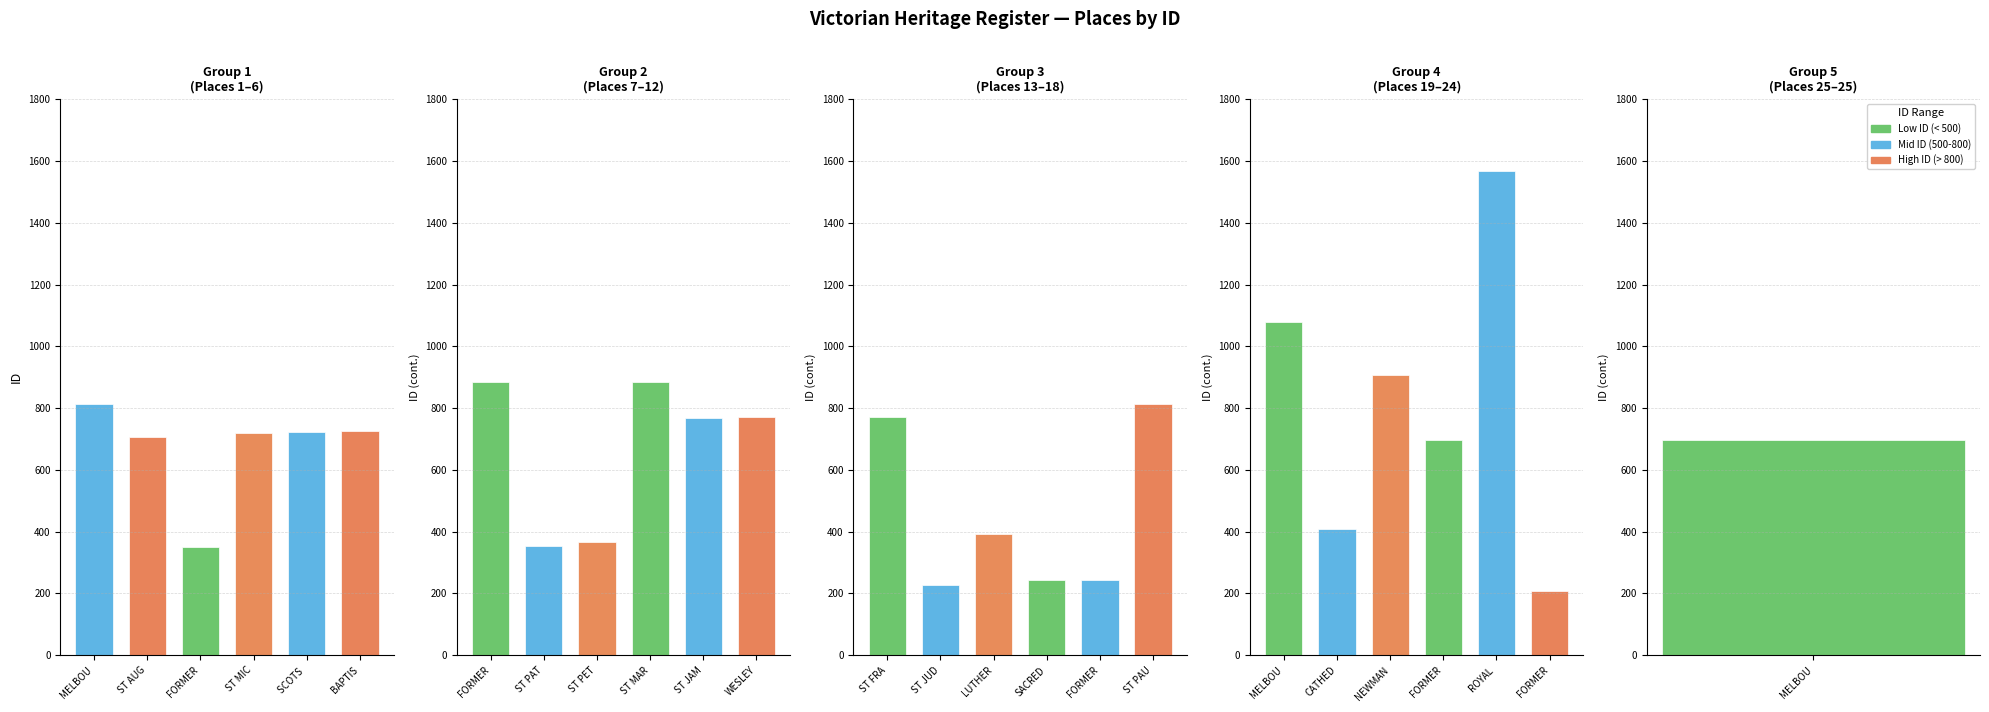

Rank the categories by value from highest to lowest.

ROYAL ARCADE, MELBOURNE GRAMMAR SCHOOL, NEWMAN COLLEGE, ST MARYS CHURCH OF ENGLAND, FORMER PRESBYTERIAN UNION, ST PAULS CATHEDRAL, MELBOURNE TOWN HALL, WESLEY CHURCH COMPLEX, ST FRANCIS CATHOLIC CHURCH, ST JAMES OLD CATHEDRAL, BAPTIST CHURCH, SCOTS CHURCH, ST MICHAELS UNITING CHURCH, ST AUGUSTINES CATHOLIC CHURCH, FORMER LONDON CHARTERED BANK, MELBOURNE SAVAGE CLUB, CATHEDRAL COLLEGE, LUTHERAN CHURCH, ST PETERS EASTERN HILL, ST PATRICKS CATHEDRAL, FORMER BAPTIST CHURCH HOUSE, FORMER PRESBYTERIAN MANSE, SACRED HEART CATHOLIC CHURCH, ST JUDES ANGLICAN CHURCH, FORMER CARLTON UNITED BREWERY